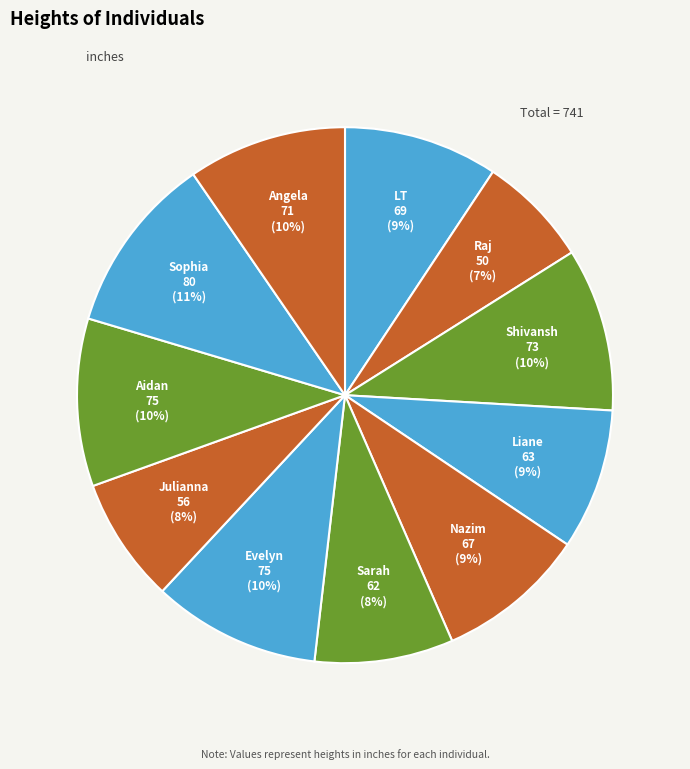

What is the ratio of the value at Sarah to the value at Nazim?

0.9